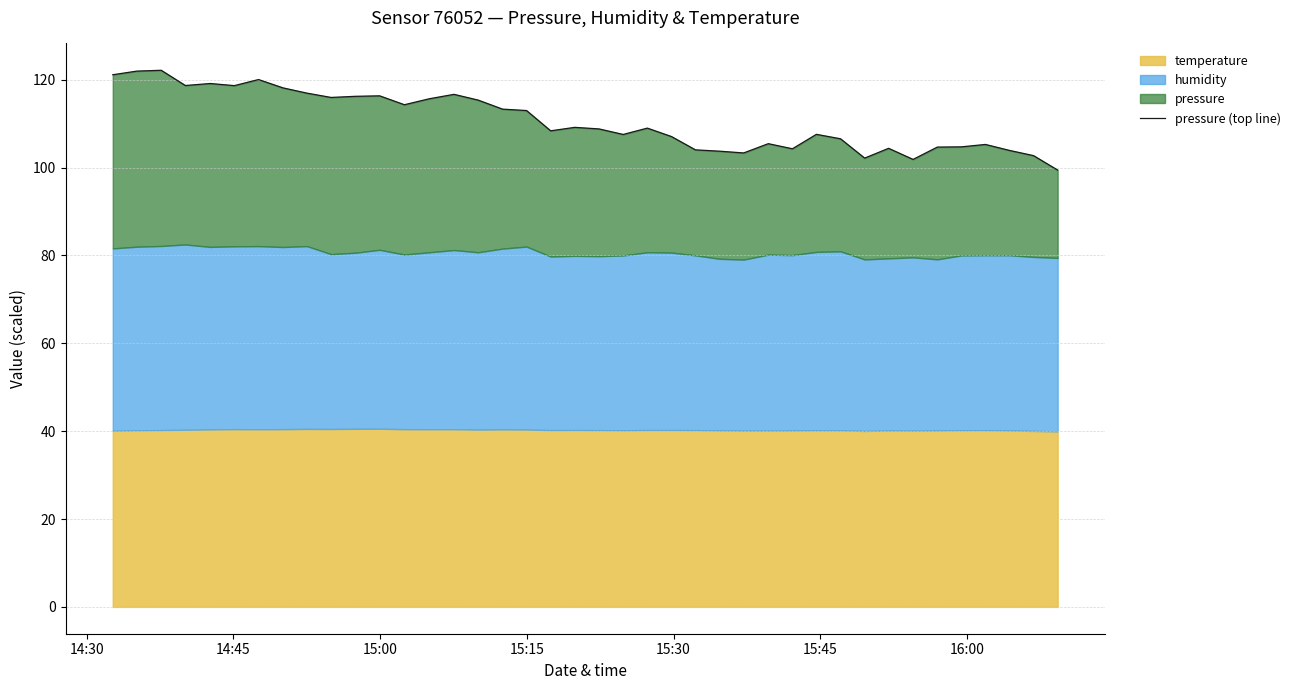

How many interior local peaks (higher than both neighbors) does the data have?

11